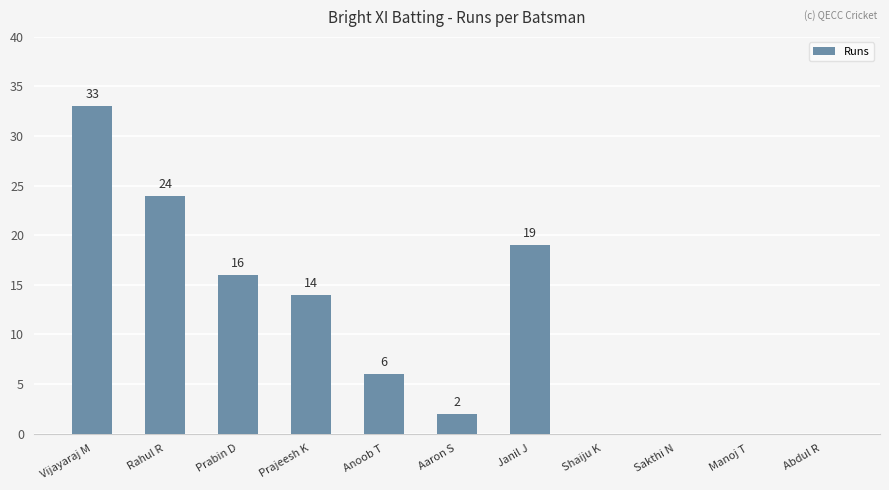

How many values are above zero?

7